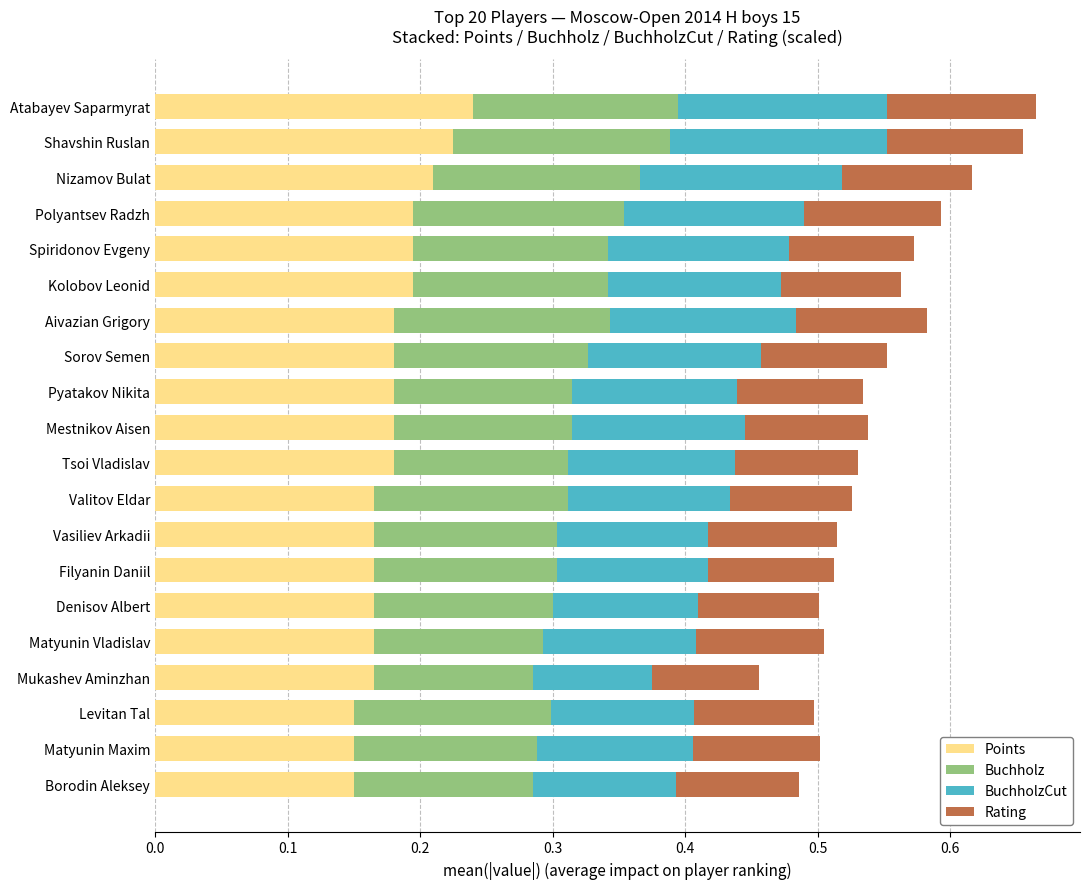

How many Points values are between 0 and 1?

20